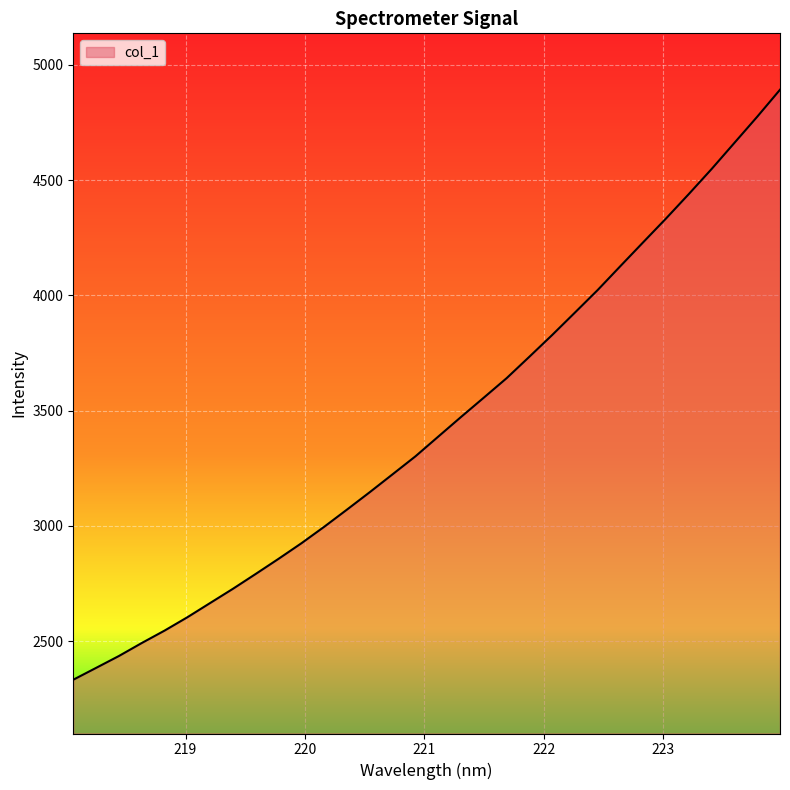

Reading right to left, what are all the values shown in this chart?

4892.3	4775.2	4662.0	4548.8	4440.3	4334.3	4231.4	4128.0	4024.0	3926.0	3828.6	3734.4	3641.1	3556.7	3472.9	3387.6	3302.1	3224.4	3146.9	3071.2	2996.6	2925.1	2857.7	2792.2	2727.6	2665.9	2604.0	2546.0	2492.1	2435.9	2384.3	2332.9